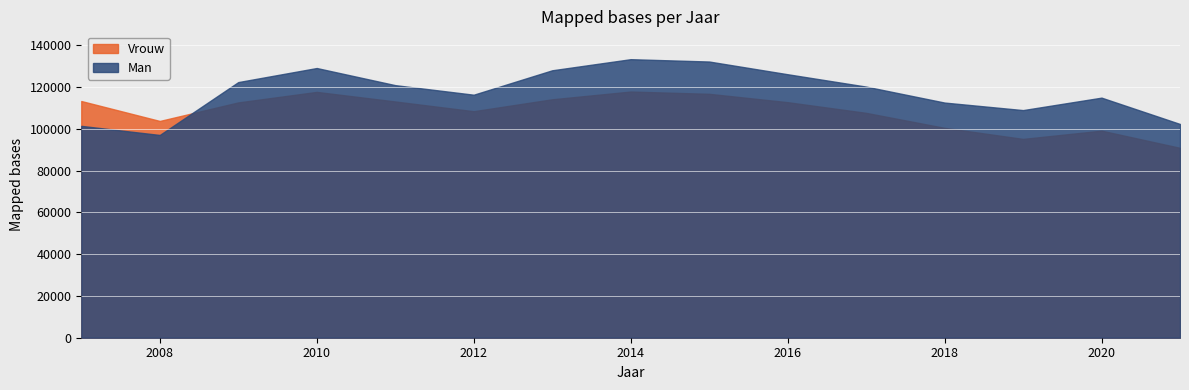

At which category does Man reach its first local peak?

2010